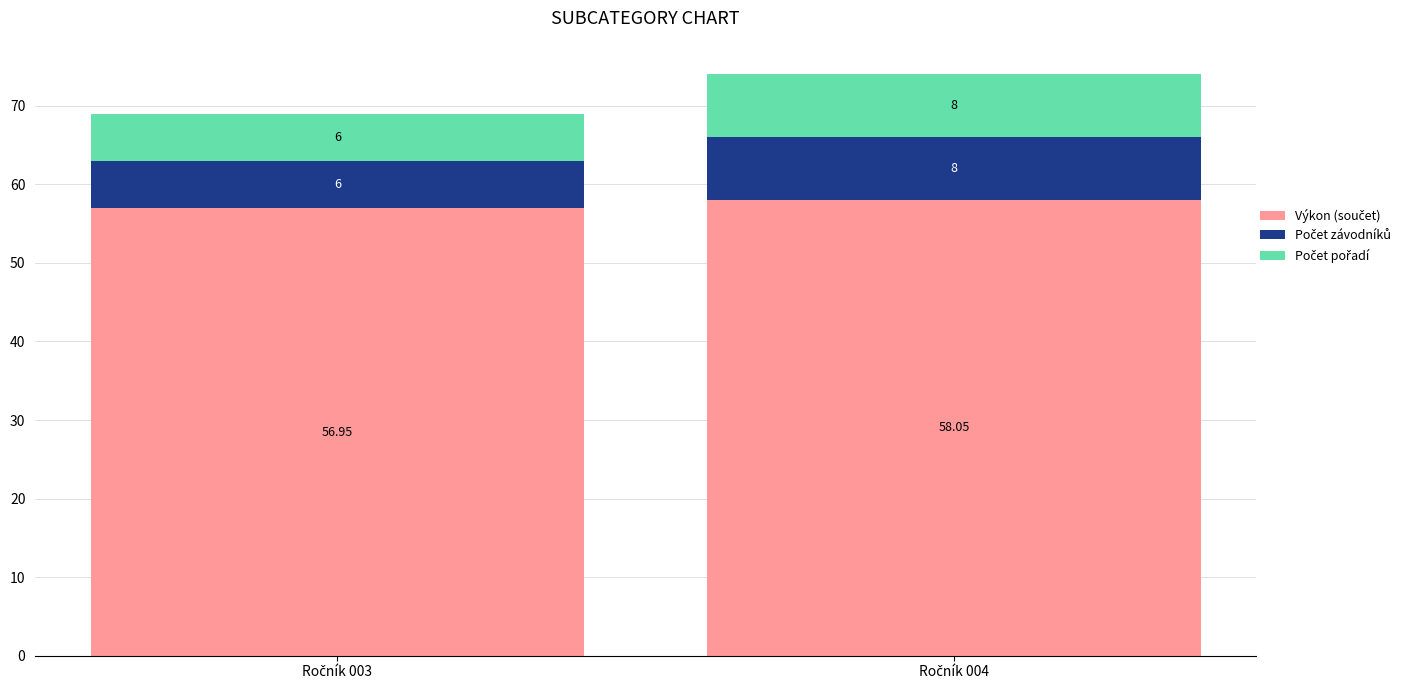

True or false: Výkon (součet) has a value of 57.0 at Ročník 003.

True